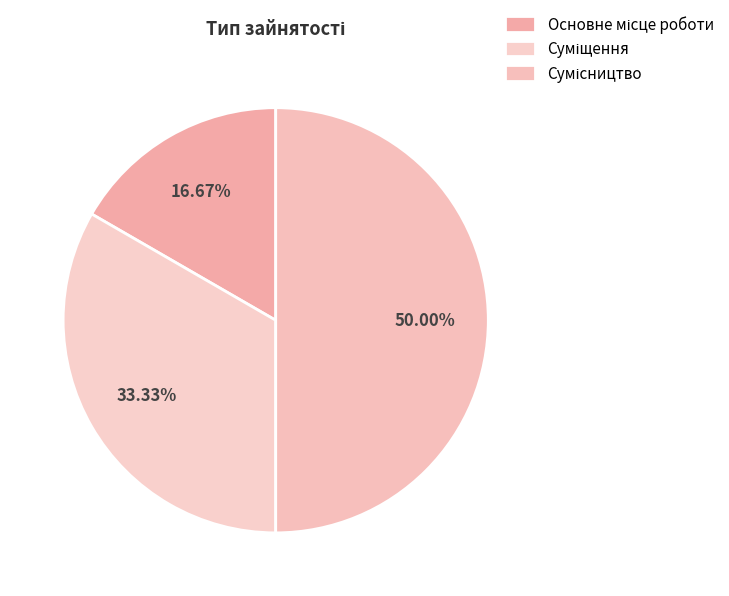

To the nearest percent, what percentage of the pie is Основне місце роботи?

17%